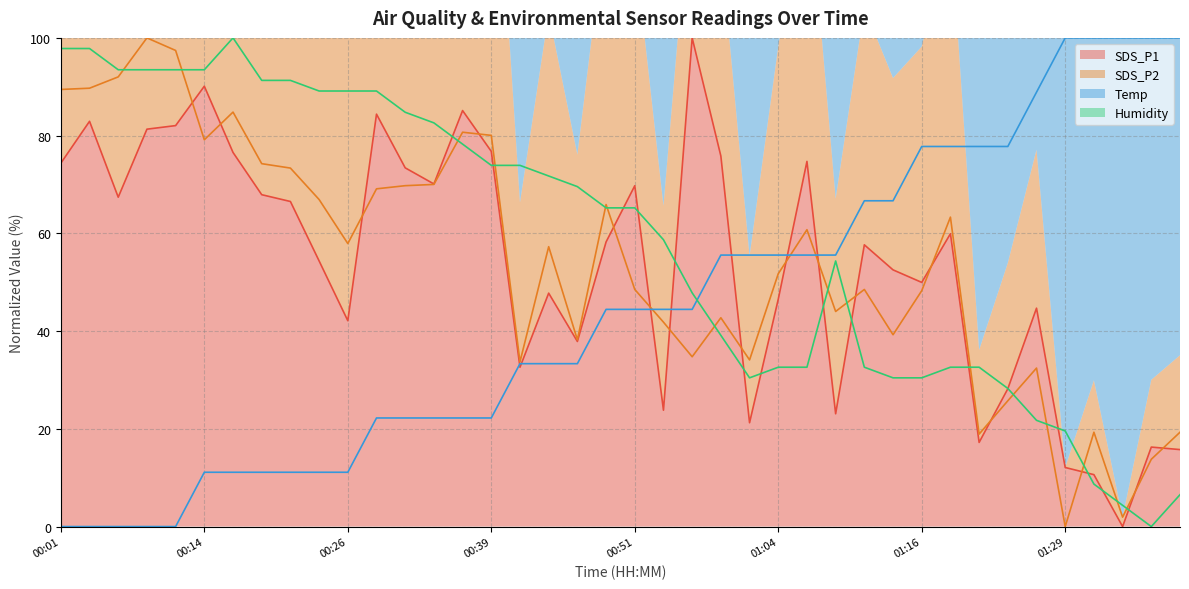

What position from the left is 00:56?

23